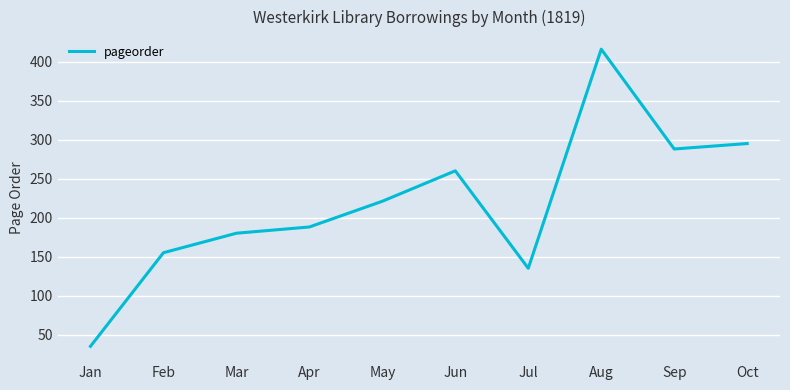

What is the approximate value at Aug?

416